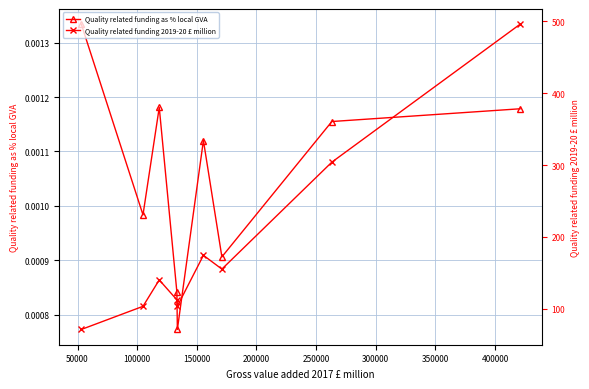

In Quality related funding as % local GVA, how many points are higher than both neighbors (excluding endpoints)?

2